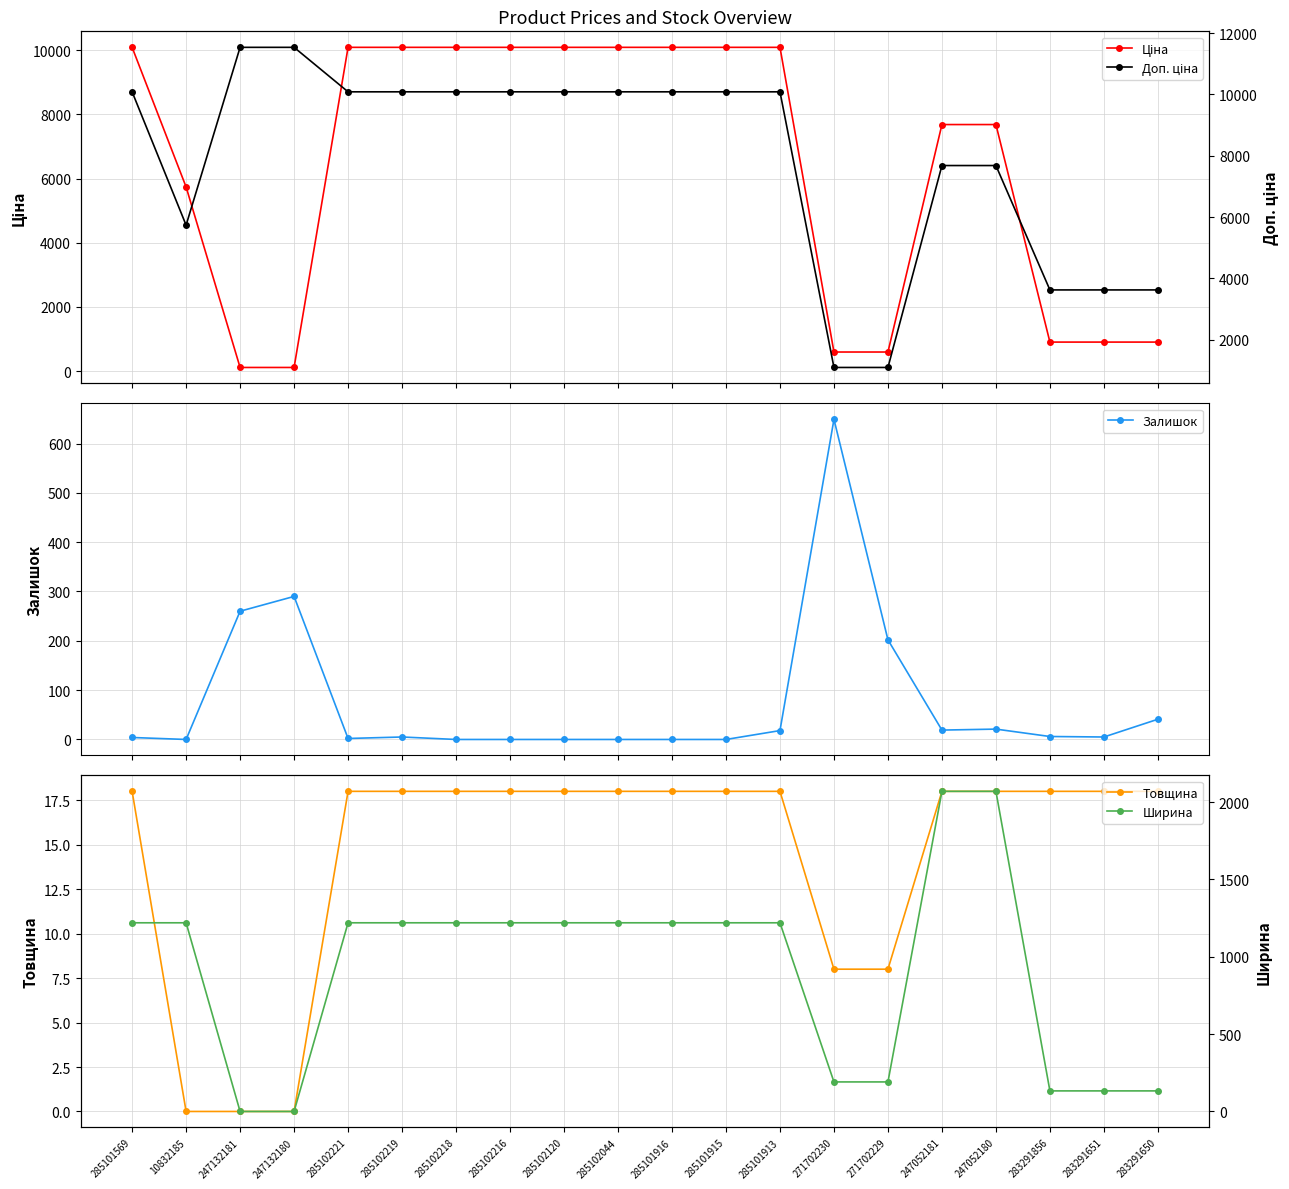

How many values in the Ширина series exceed 1220?

2